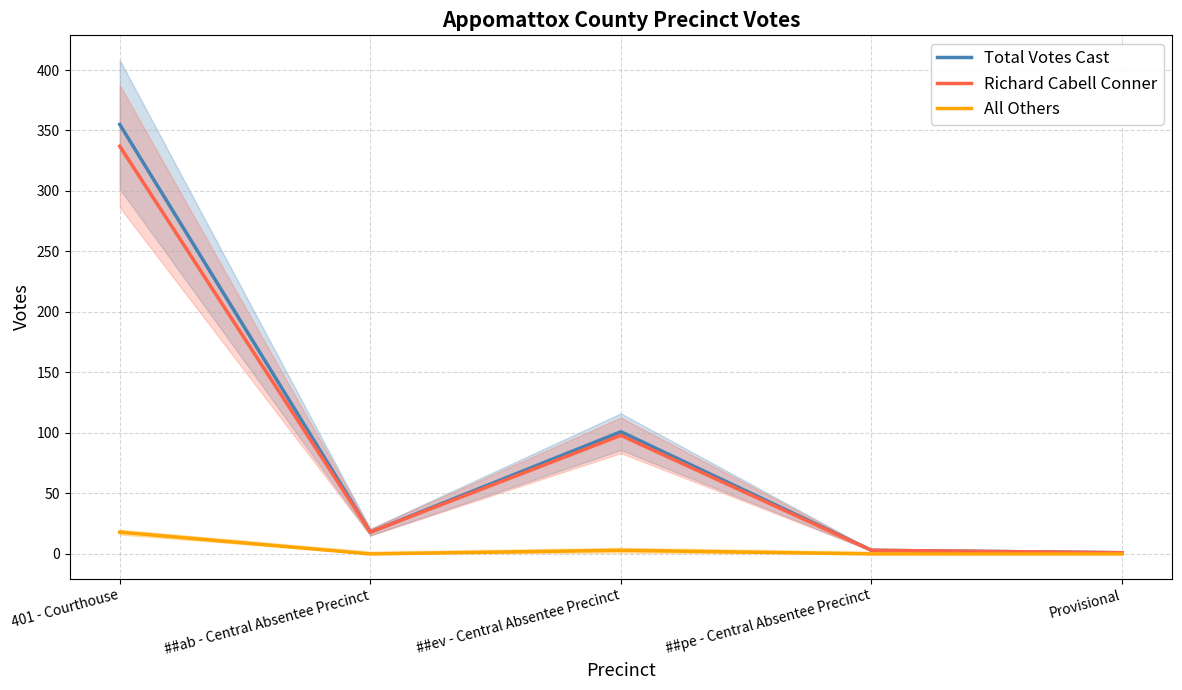

What is the difference between the maximum and minimum values in the Richard Cabell Conner series?

336